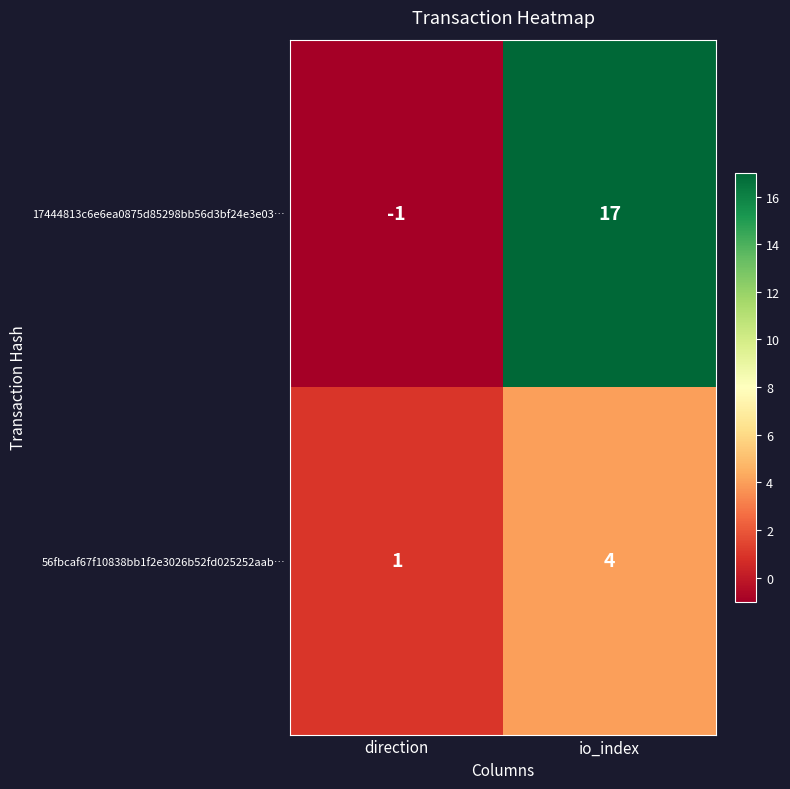

How many data points does each series have?

2